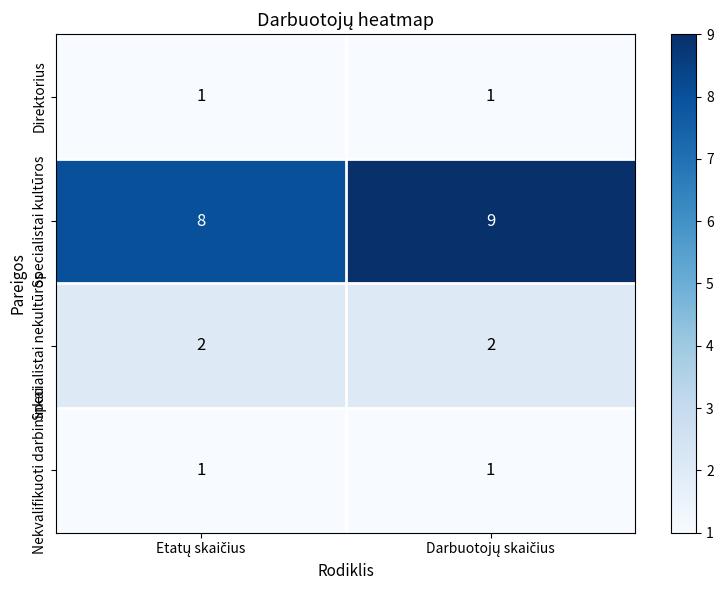

What is the sum of all Specialistai nekultūros values?

4